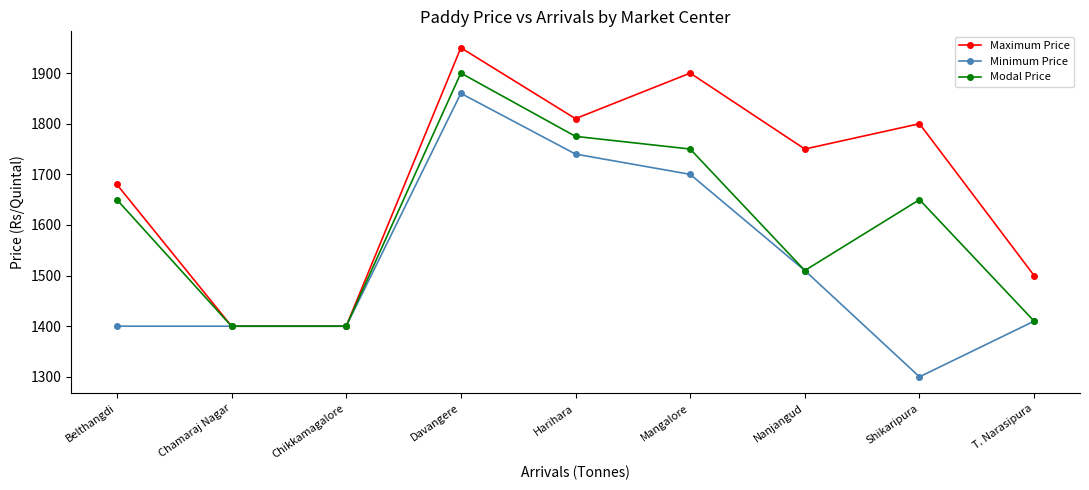

What is the difference between the Maximum Price values at Chikkamagalore and Shikaripura?

400